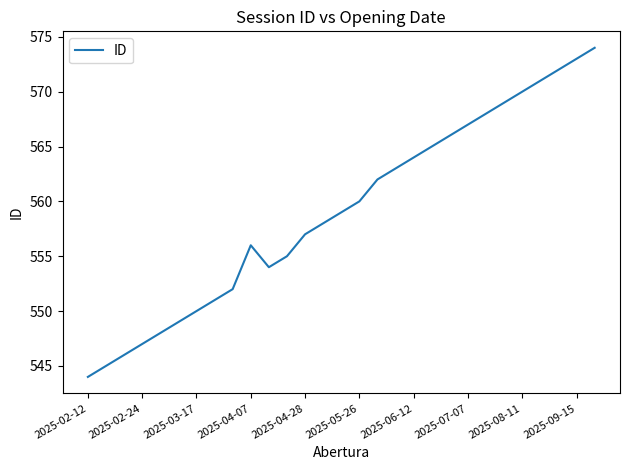

What is the greatest value displayed?

574